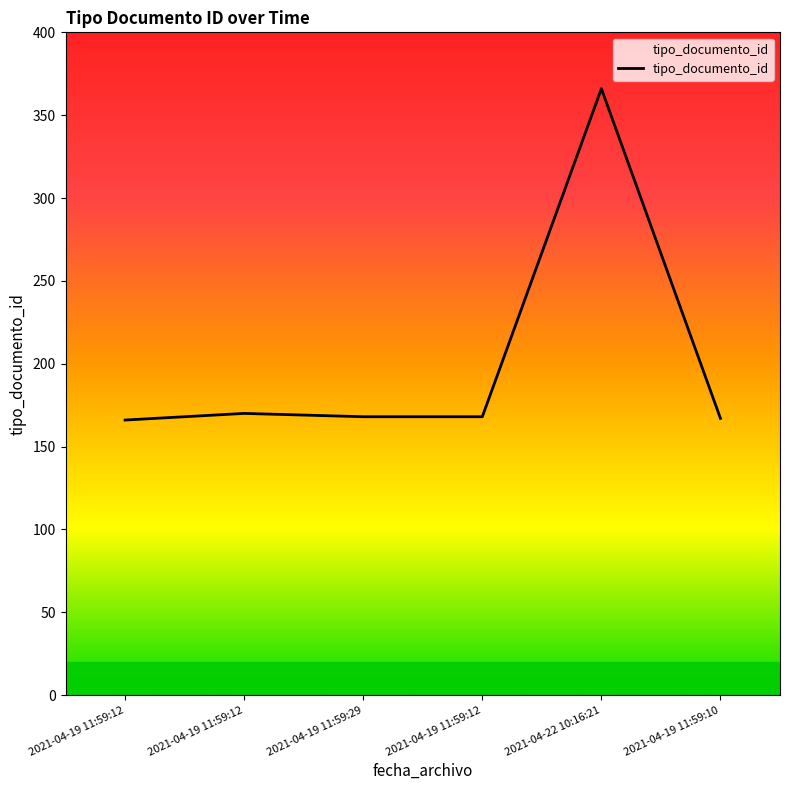

Count the number of data series in this chart.

1